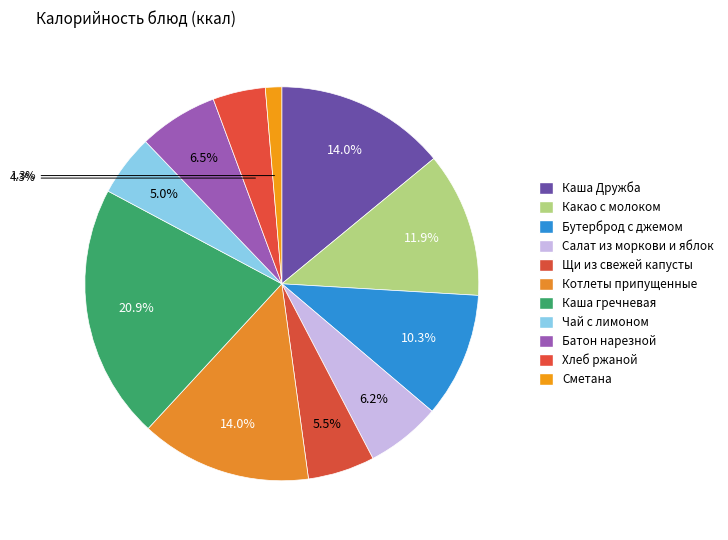

Is there any slice that represents more than half of the pie?

No